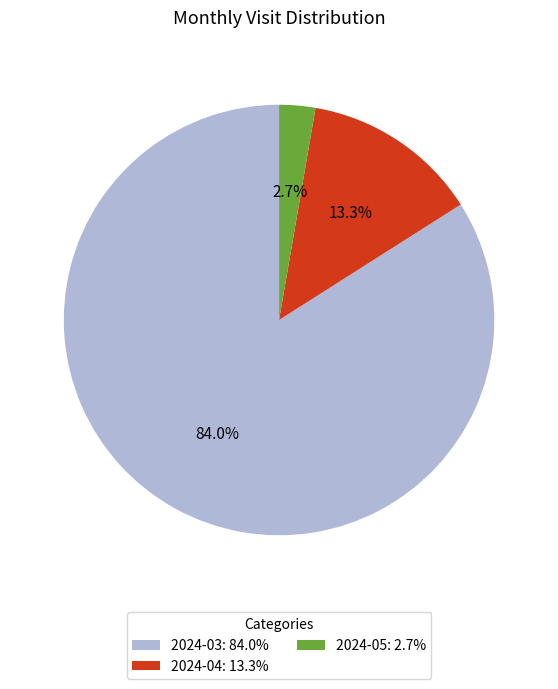

To the nearest percent, what portion does 2024-03 represent?

84%